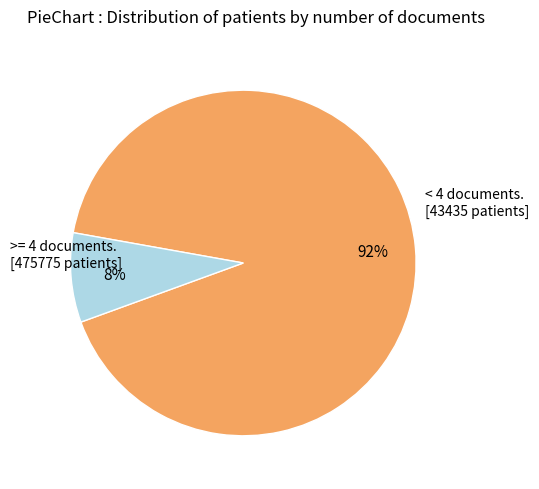

Count the number of slices in the pie.

2